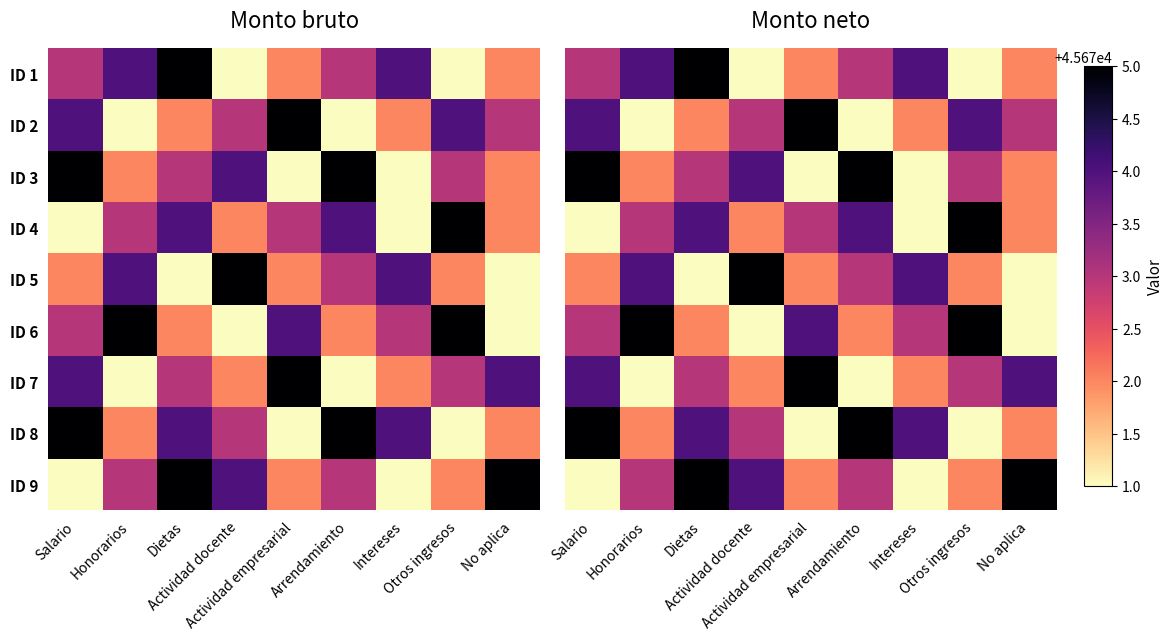

List the series in order of their peak value, highest first.

ID 1, ID 2, ID 3, ID 4, ID 5, ID 6, ID 7, ID 8, ID 9